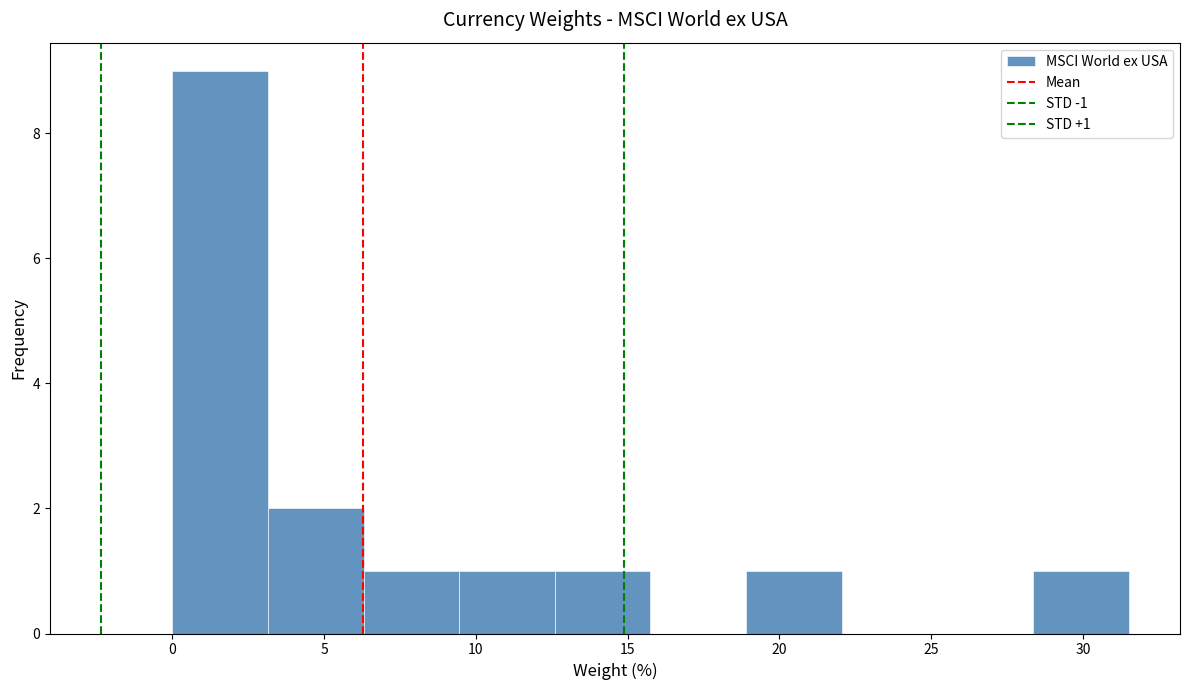

Over which range of the x-axis is the bar tallest?

0.00 to 3.15